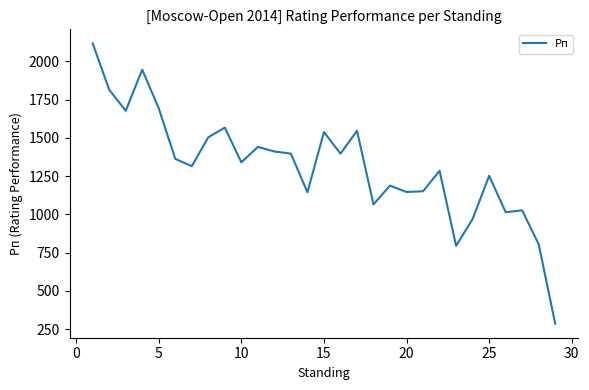

True or false: there are more than 1 points higher than both neighbors.

True